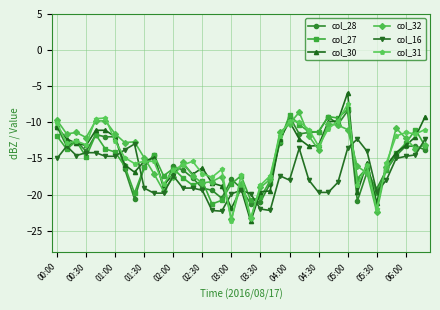

Which series has the widest spread of values?

col_30